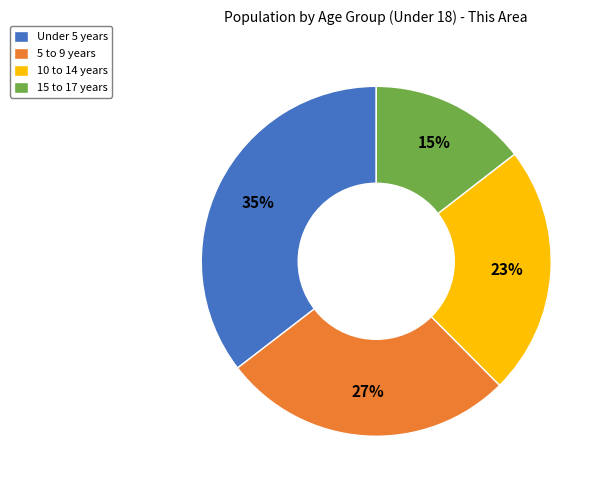

To the nearest percent, what is the difference between the Under 5 years and 10 to 14 years slice percentages?

12%